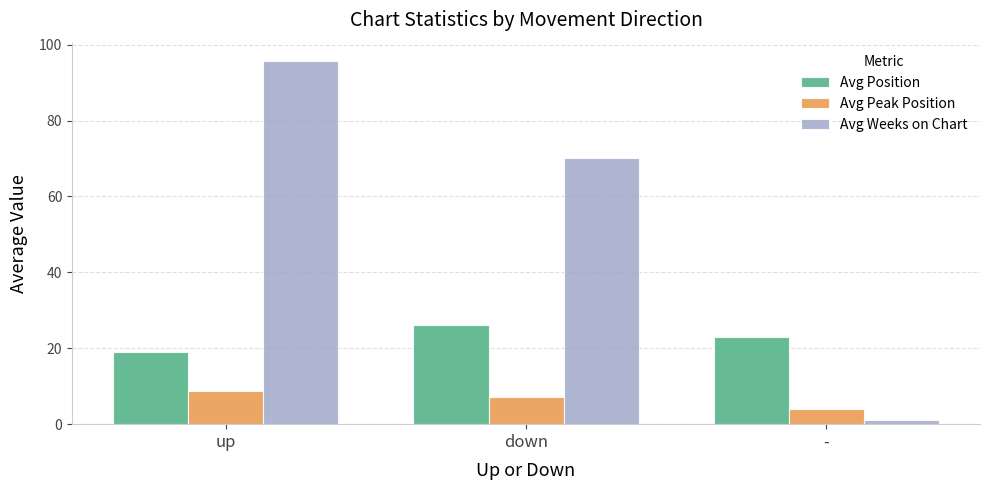

What is the label of the 1st bar from the left?

up